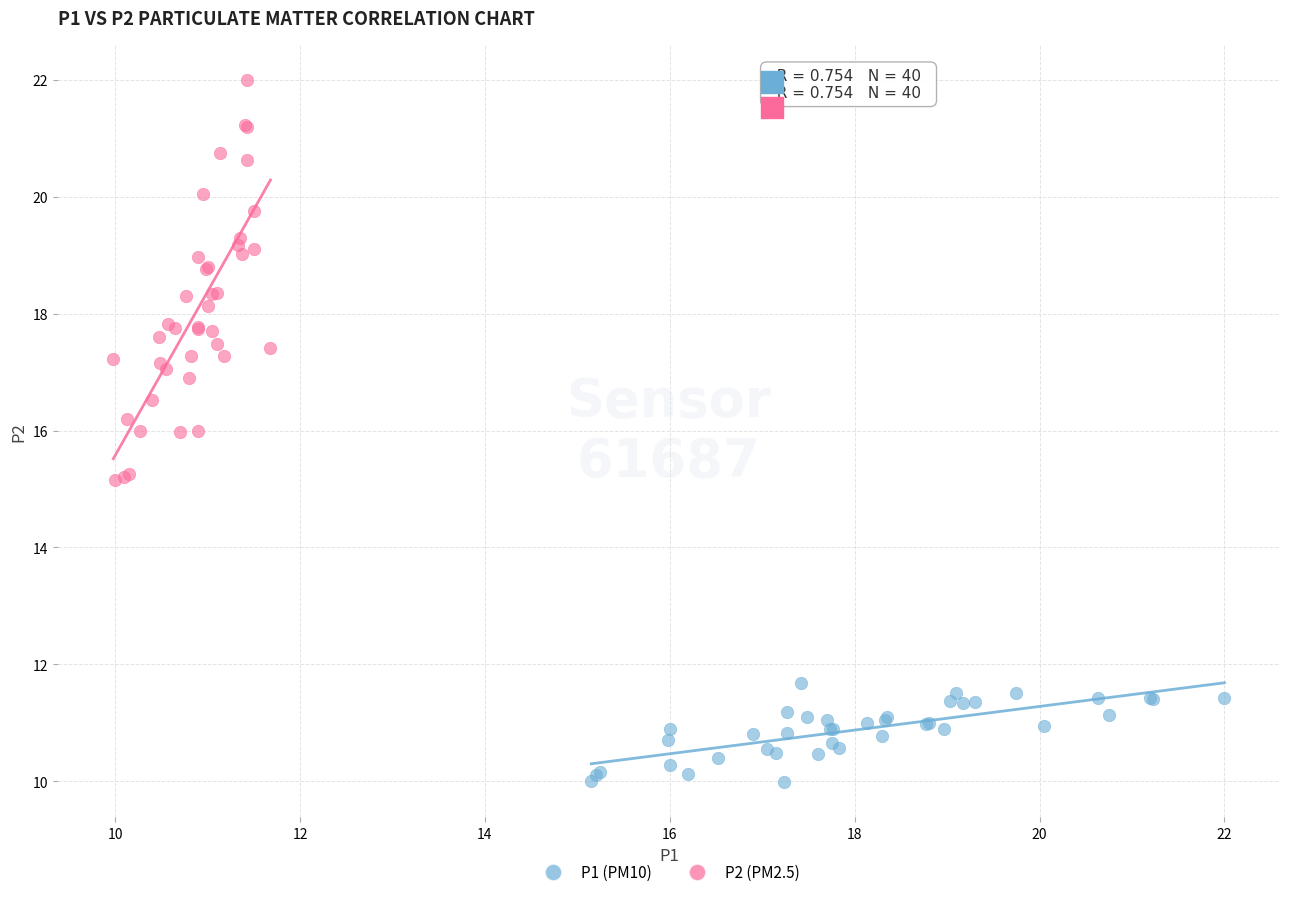

Which series reaches the minimum Y coordinate?

P1 (PM10)